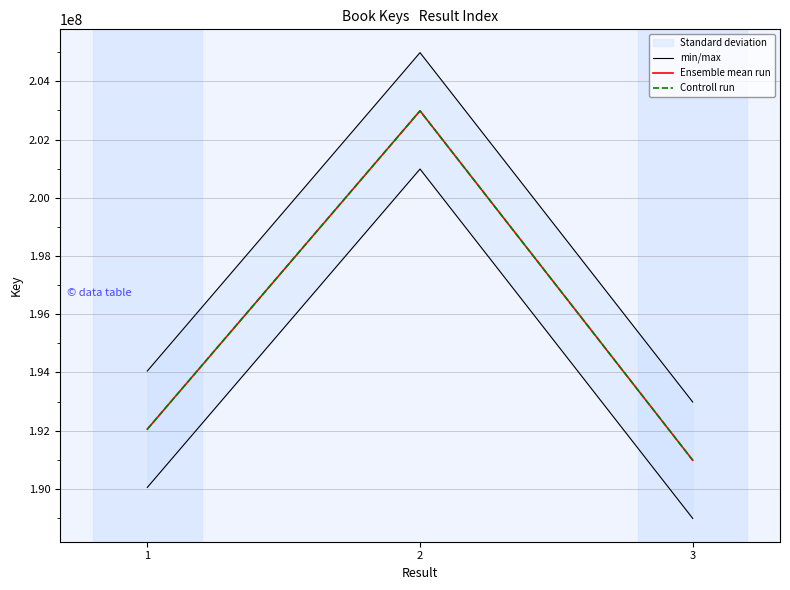

How many data points in Ensemble mean run are above 192048015?

1